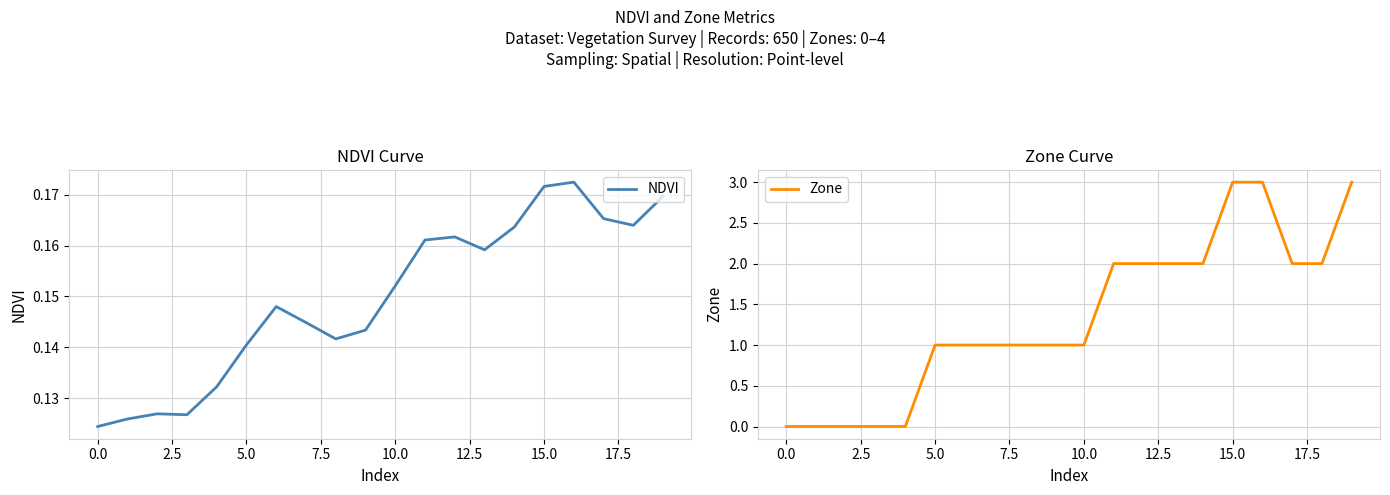

The Zone series shows 3 at 15.0. True or false?

True